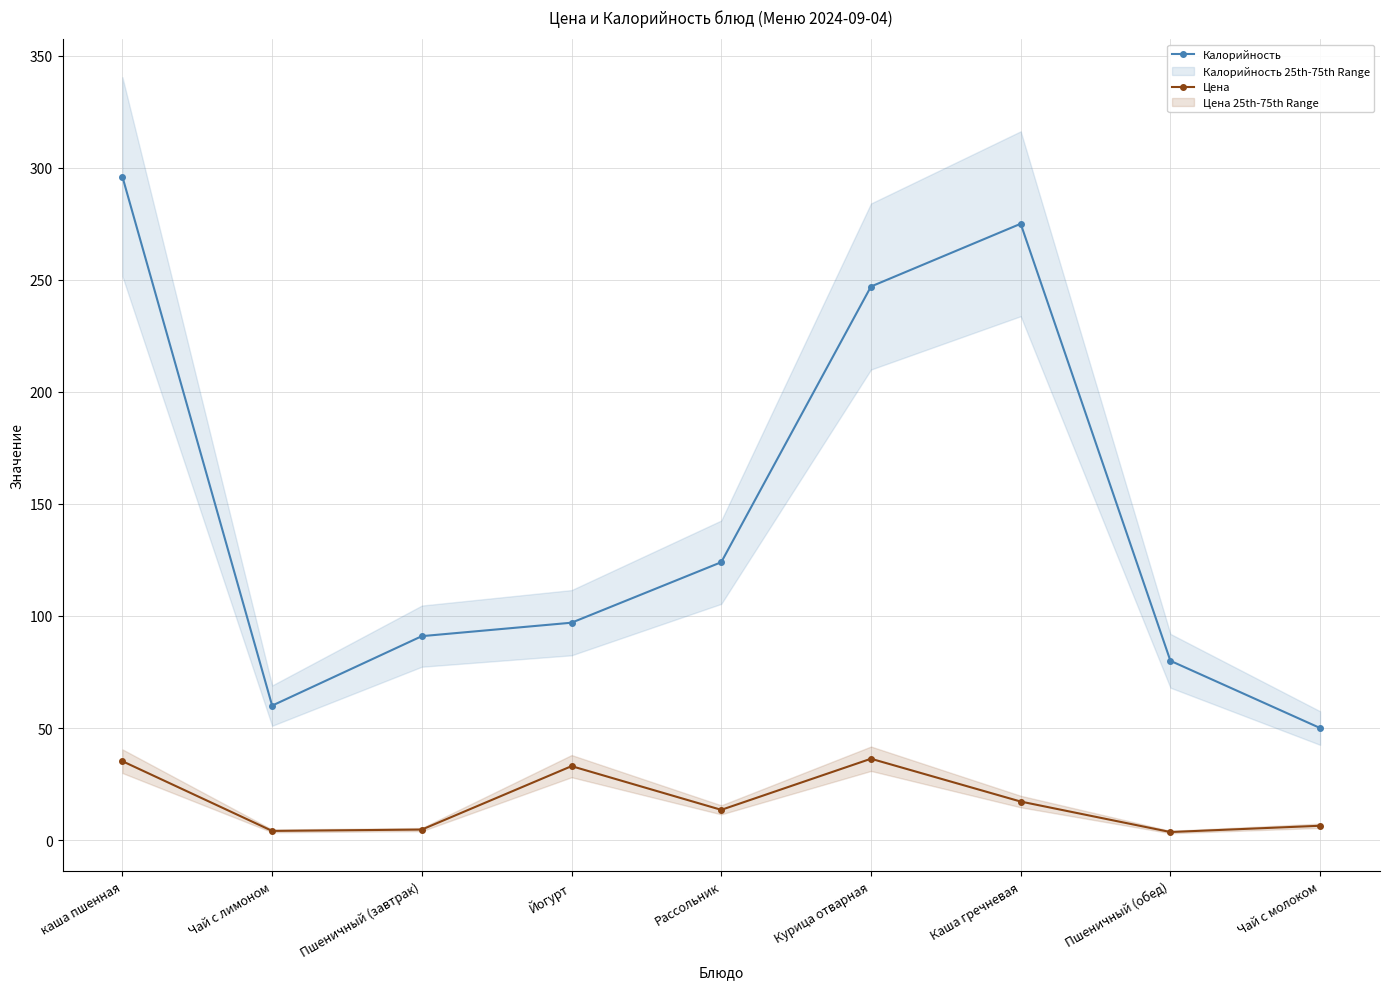

Which series changed the most between Йогурт and Рассольник?

Калорийность